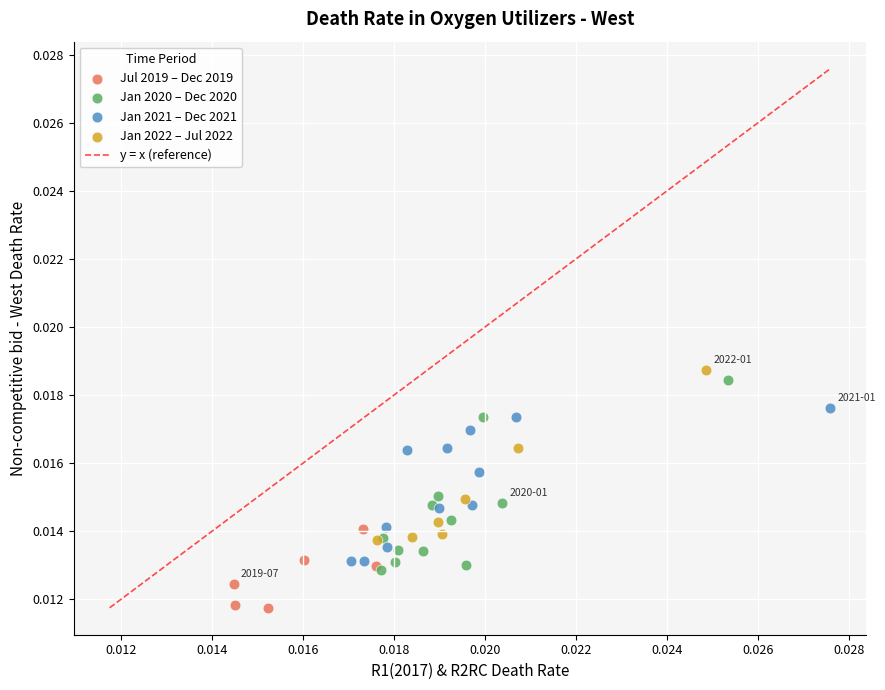

Which series has the largest Y range (max minus min)?

Jan 2020 – Dec 2020